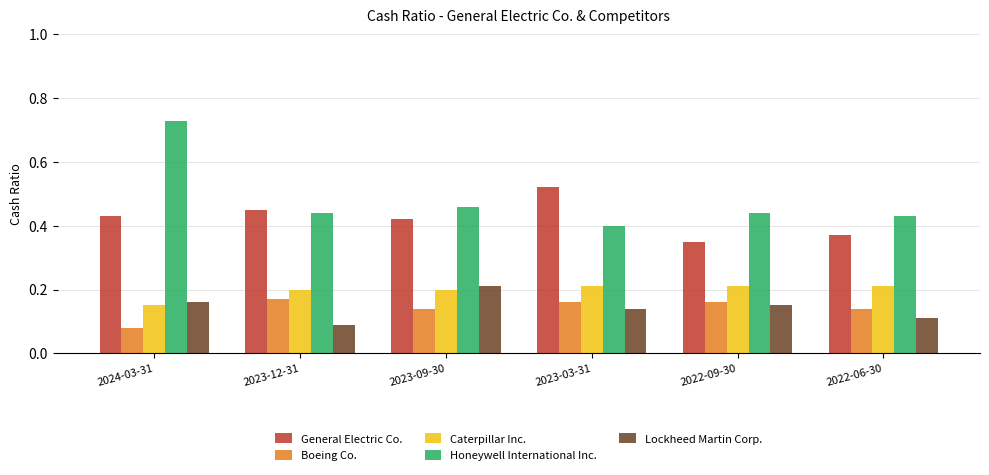

Which label corresponds to the smallest value in the chart?

2024-03-31